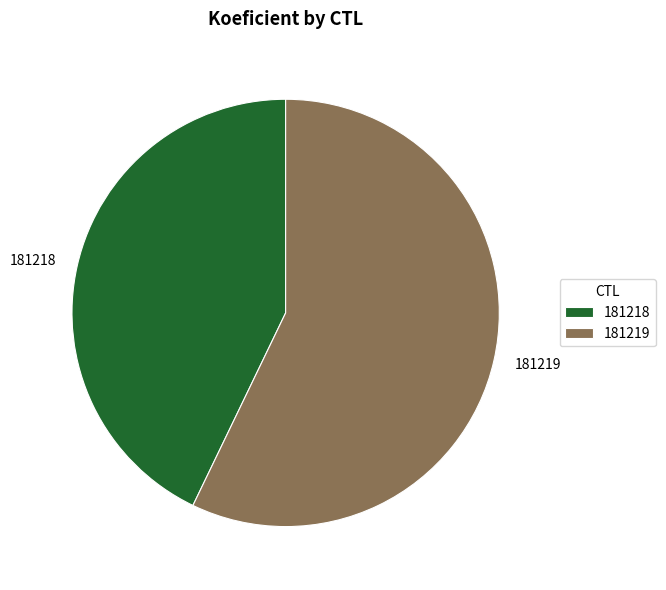

Count the number of slices in the pie.

2